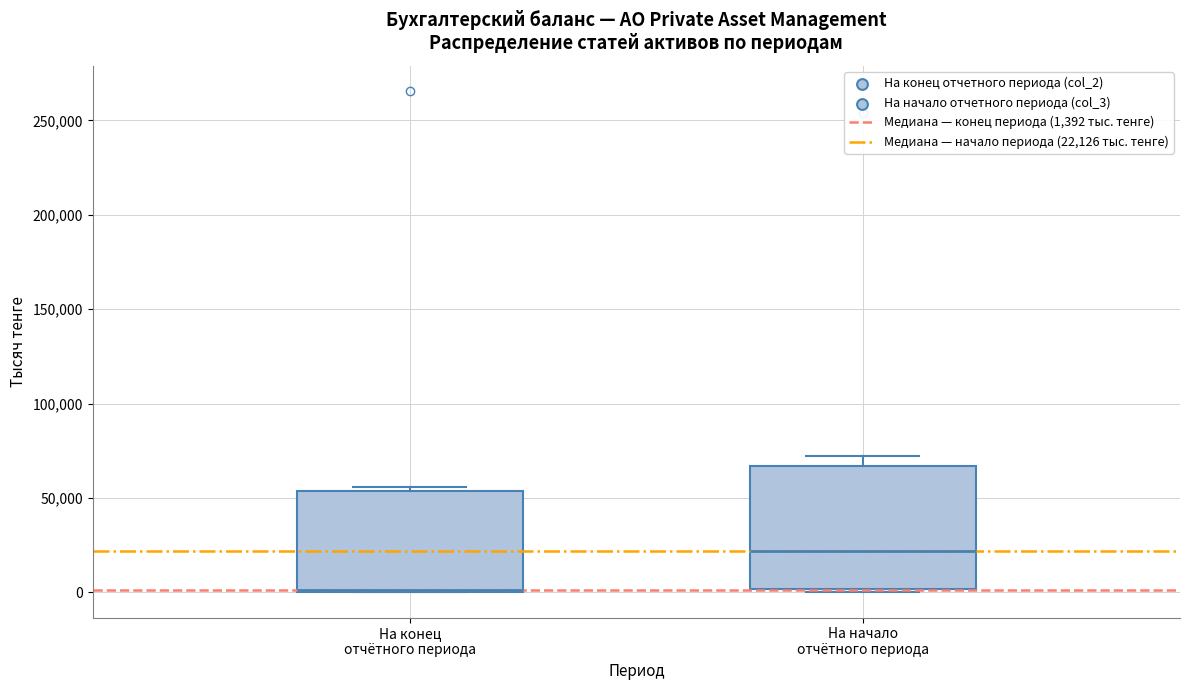

Where does the median line of the box for На начало отчётного периода sit on the y-axis? The values are not printed on the chart, so give them approximately, as read against the axis.

20000